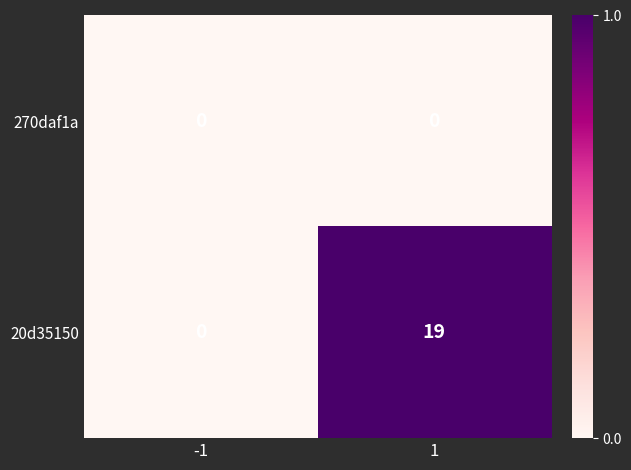

True or false: 270daf1a has a value of 0 at -1.

True